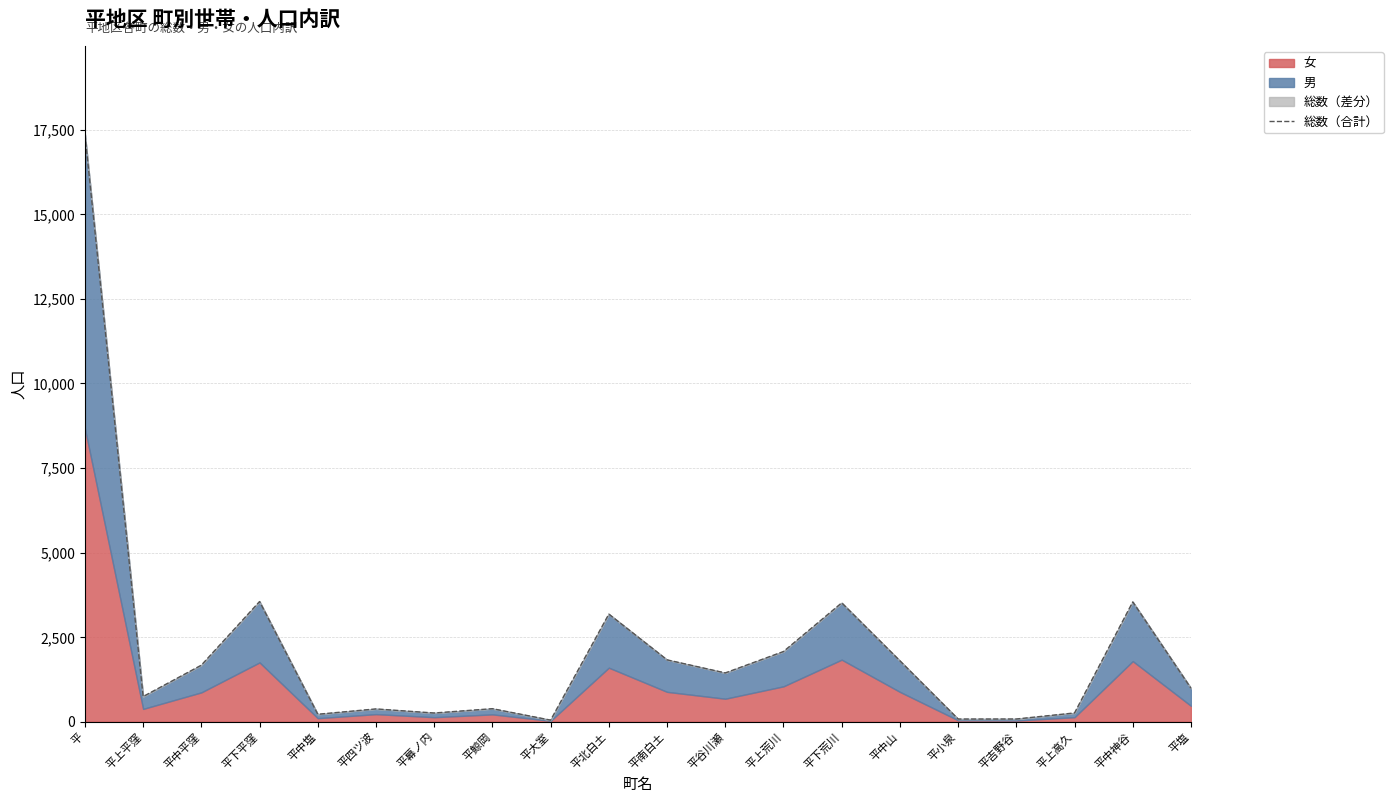

How many values are below 1442?

10